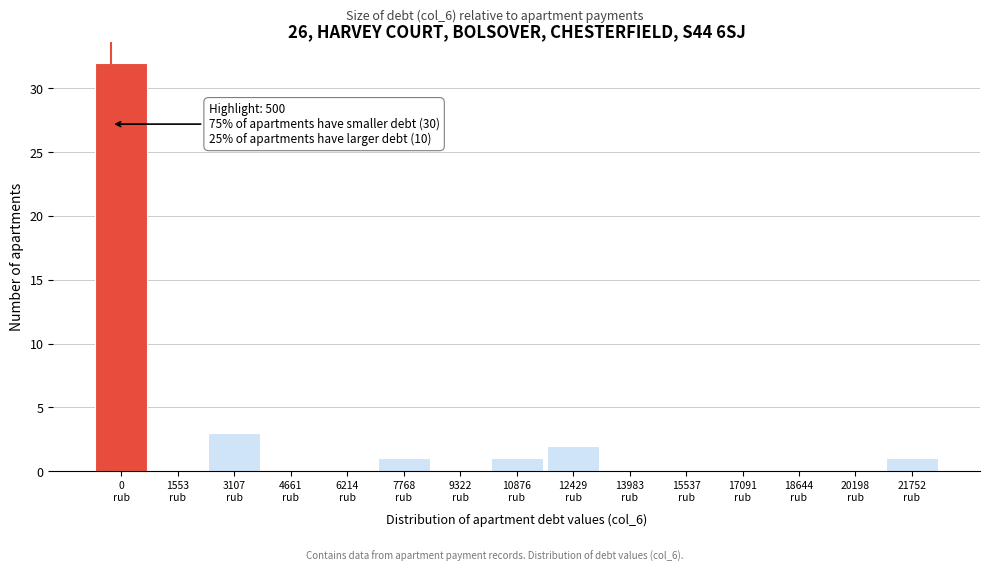

What is the maximum value shown in the chart?

32